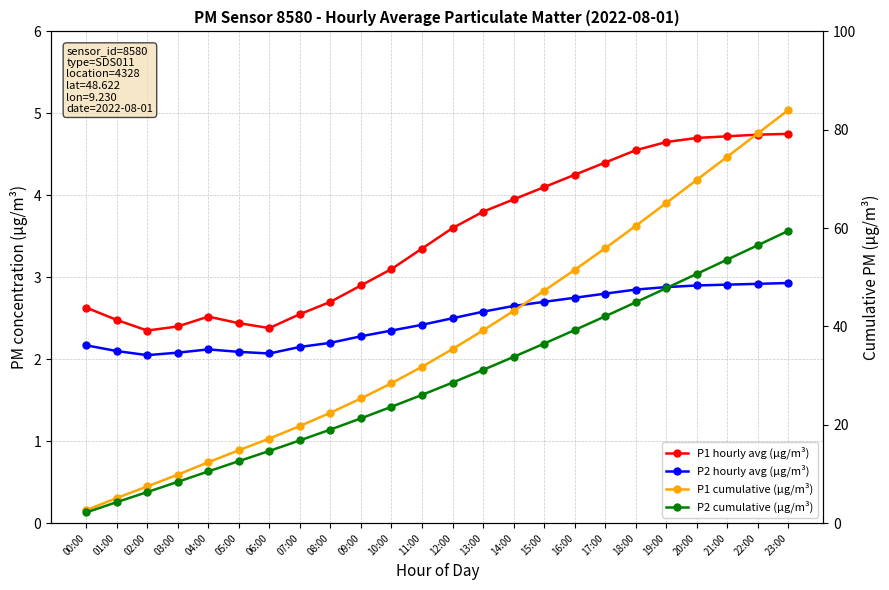

What is the lowest value of the P2 cumulative (µg/m³) series?

2.2